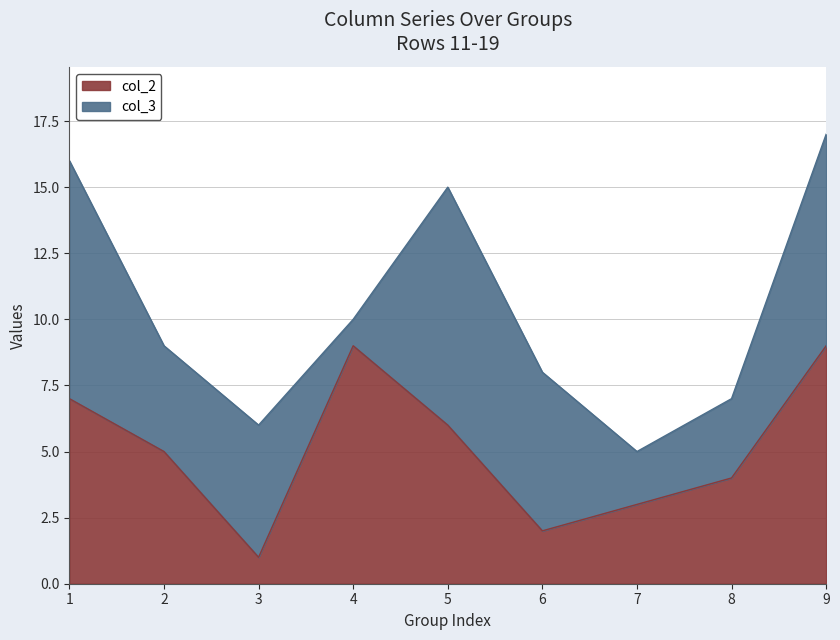

What is the difference between the highest and lowest values at 4?

8